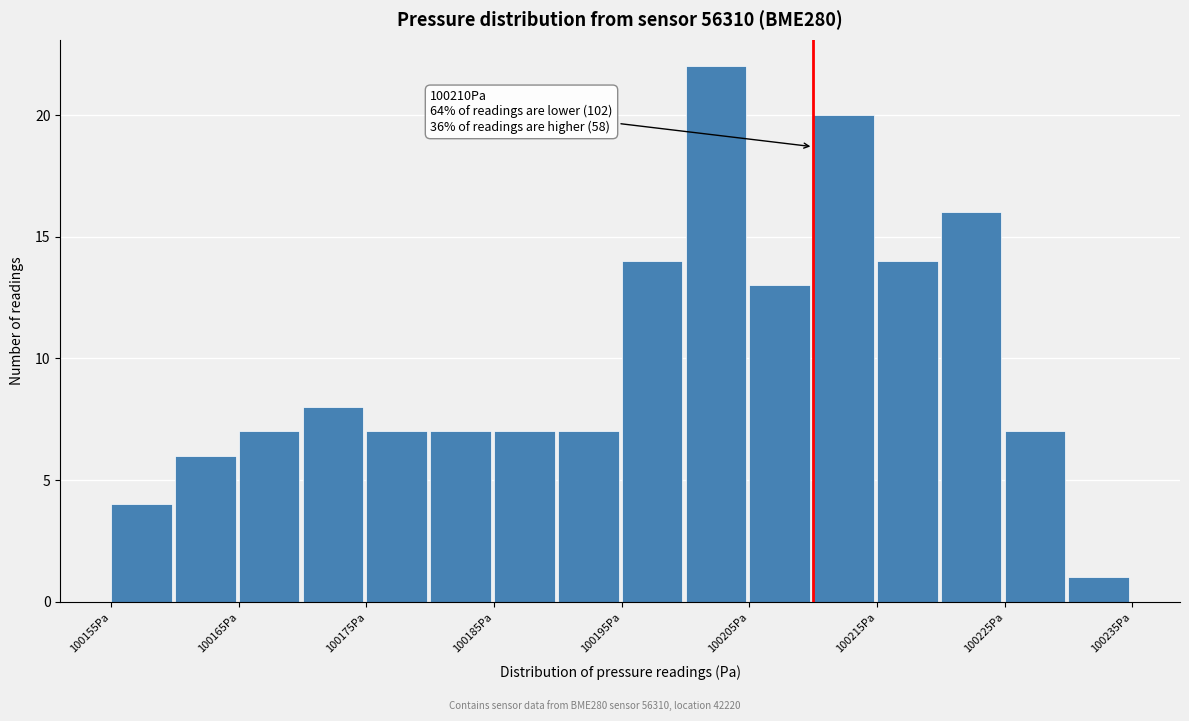

Over which range of the x-axis is the bar tallest?

100200 to 100205